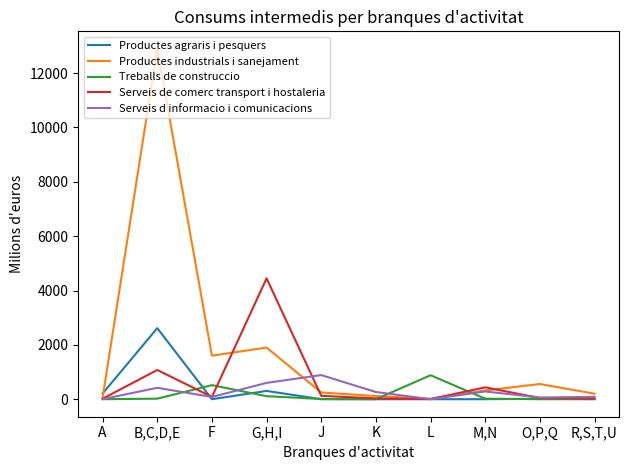

At which category is the sum across all series the highest?

B,C,D,E